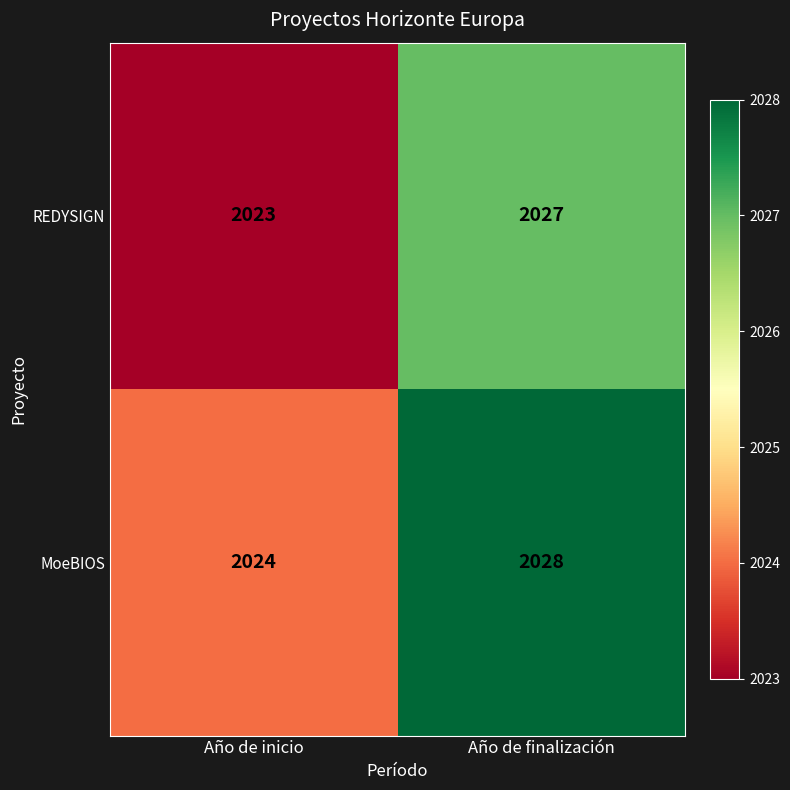

Rank the series at Año de inicio from lowest to highest value.

REDYSIGN, MoeBIOS